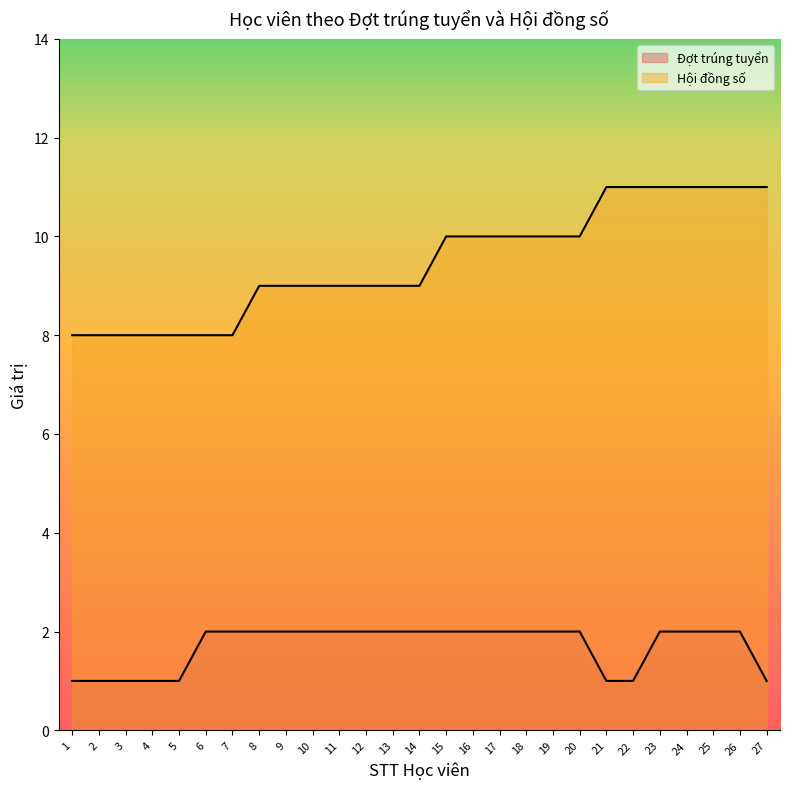

Where is Hội đồng số nearest to the value 9?

8